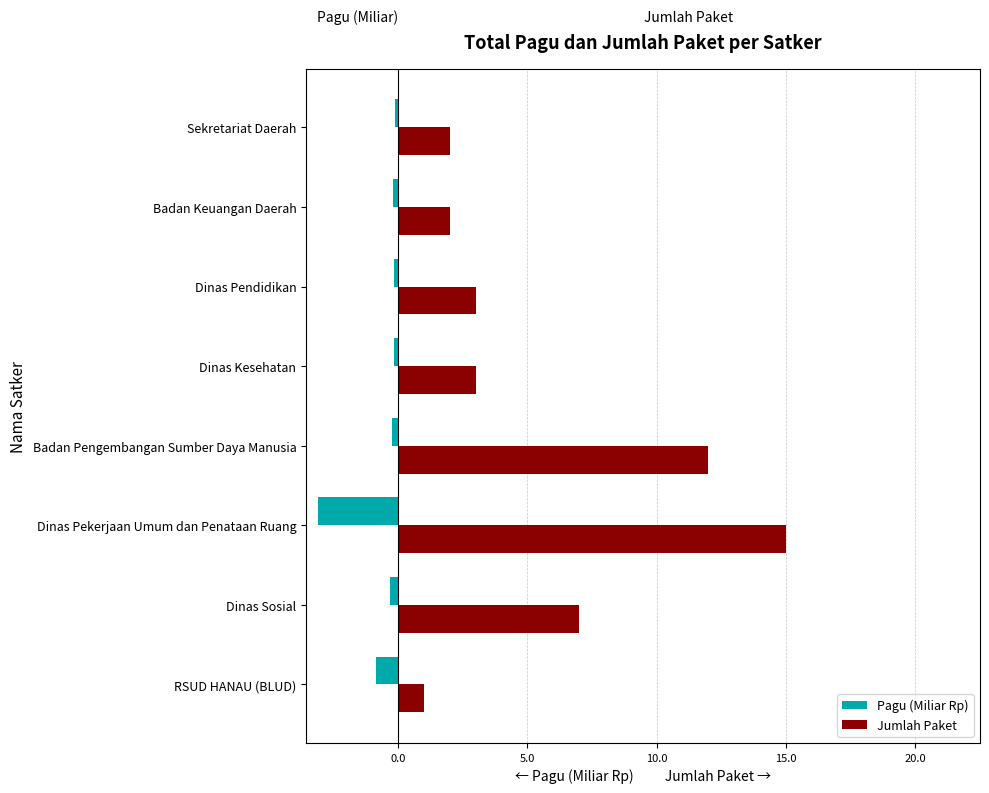

At which category does the chart reach its minimum across all series?

Dinas Pekerjaan Umum dan Penataan Ruang